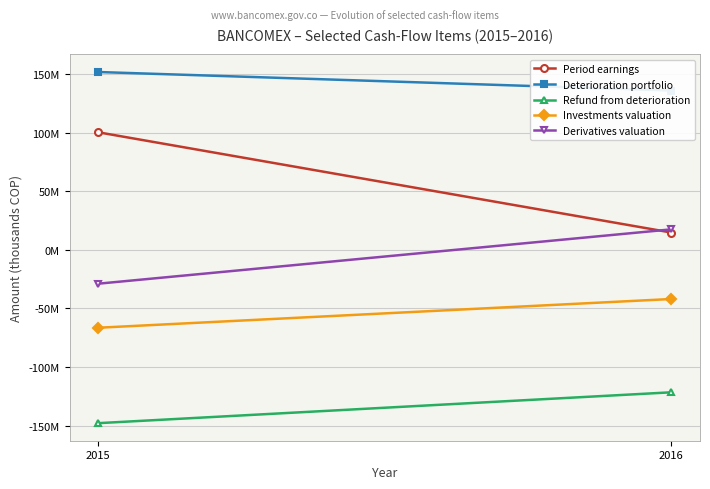

Reading right to left, list all the values displayed in this chart.

Period earnings: 2016=14813921	2015=100386700
Deterioration portfolio: 2016=136014758	2015=151822391
Refund from deterioration: 2016=-121520341	2015=-147862910
Investments valuation: 2016=-41898746	2015=-66425653
Derivatives valuation: 2016=17534239	2015=-28839921